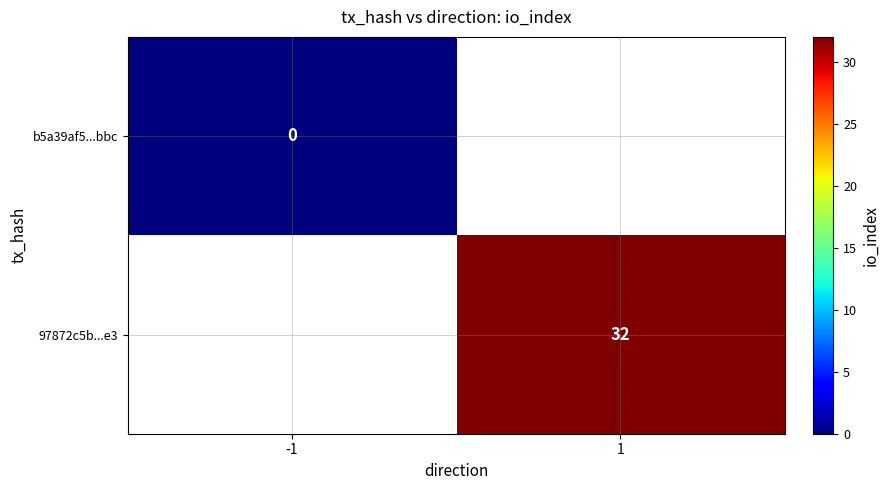

True or false: 97872c5b...e3 has a value of 17.4 at 1.

False